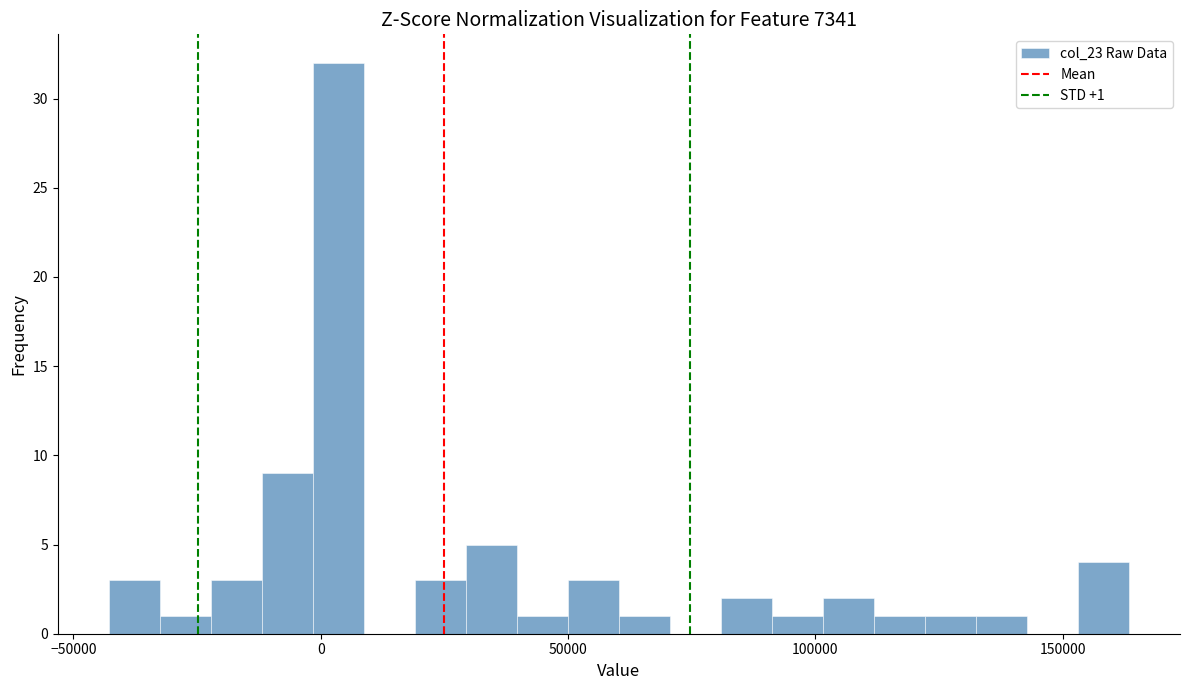

Read against the x-axis, roughly where is the centre of the tallest bar?

5000